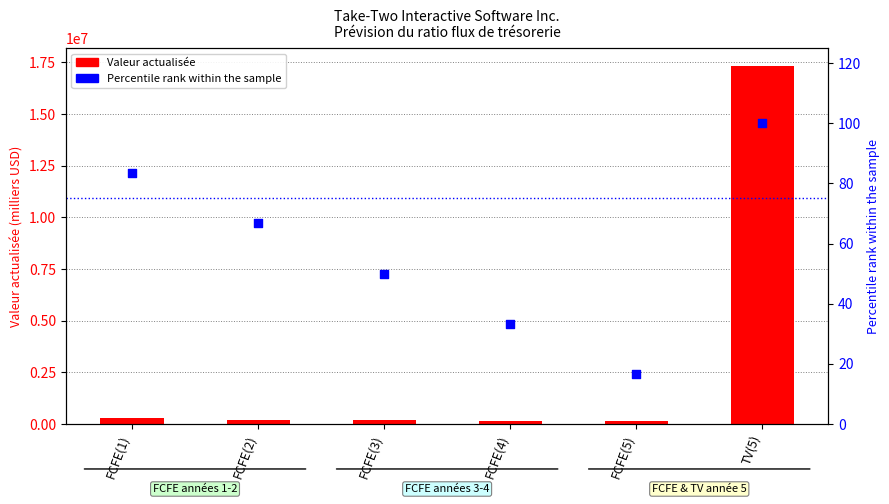

Which series has the largest Y range (max minus min)?

Valeur actualisée